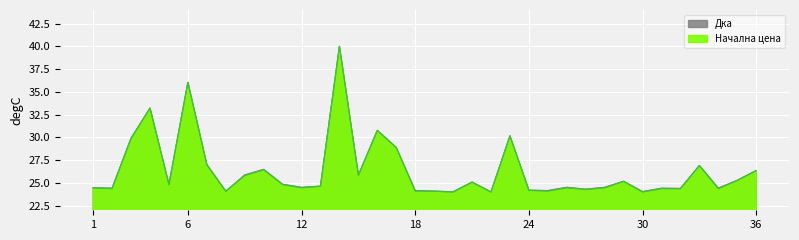

Rank the series at 10 from highest to lowest value.

Дка, Начална цена